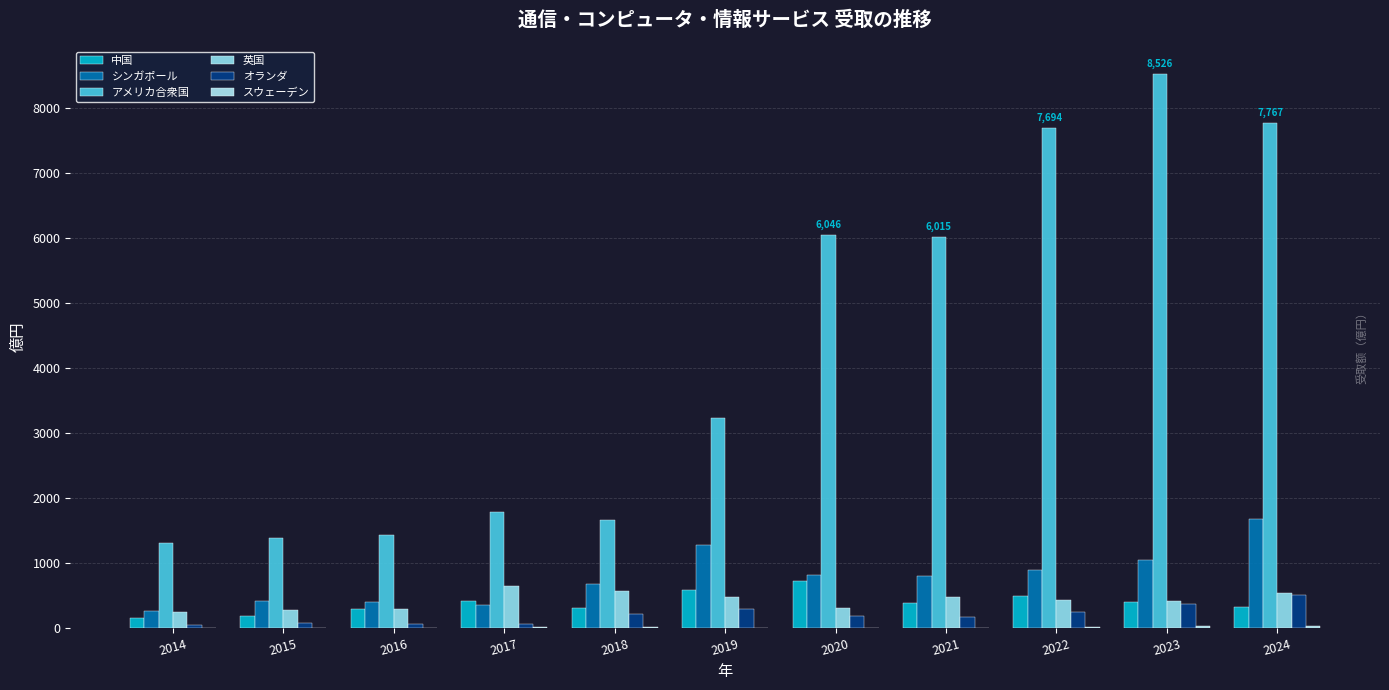

What is the difference between the シンガポール values at 2014 and 2023?

783.6